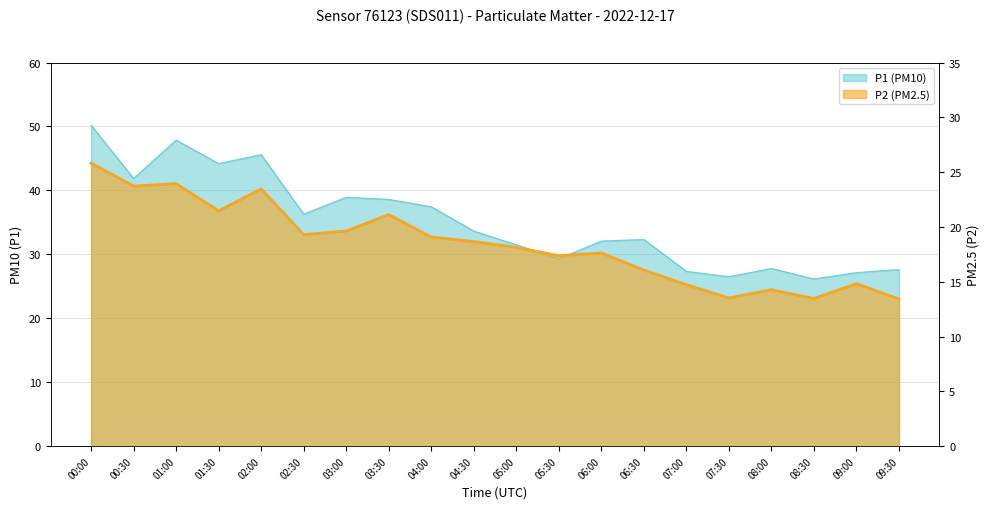

What is the highest value of the P1 series?

50.2